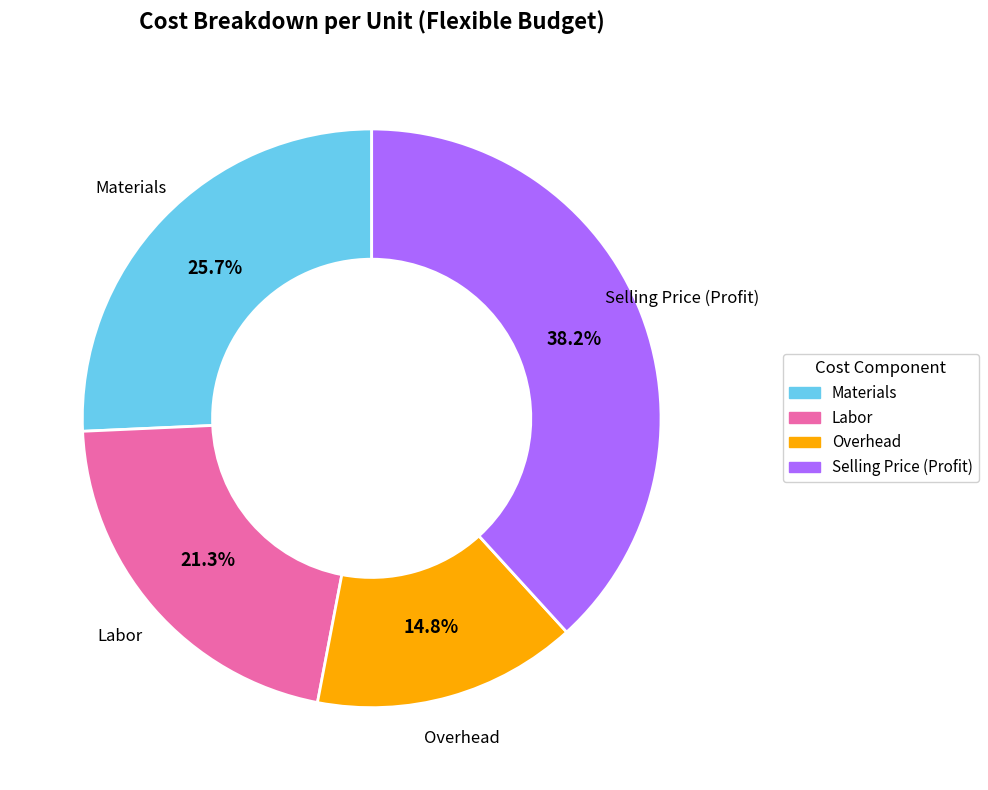

To the nearest percent, what is the combined percentage of Selling Price (Profit) and Labor?

60%